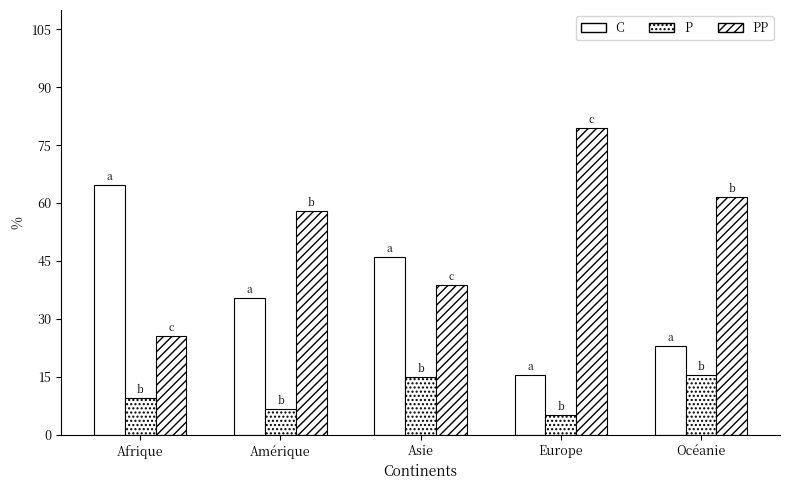

How many distinct data groups are displayed?

3